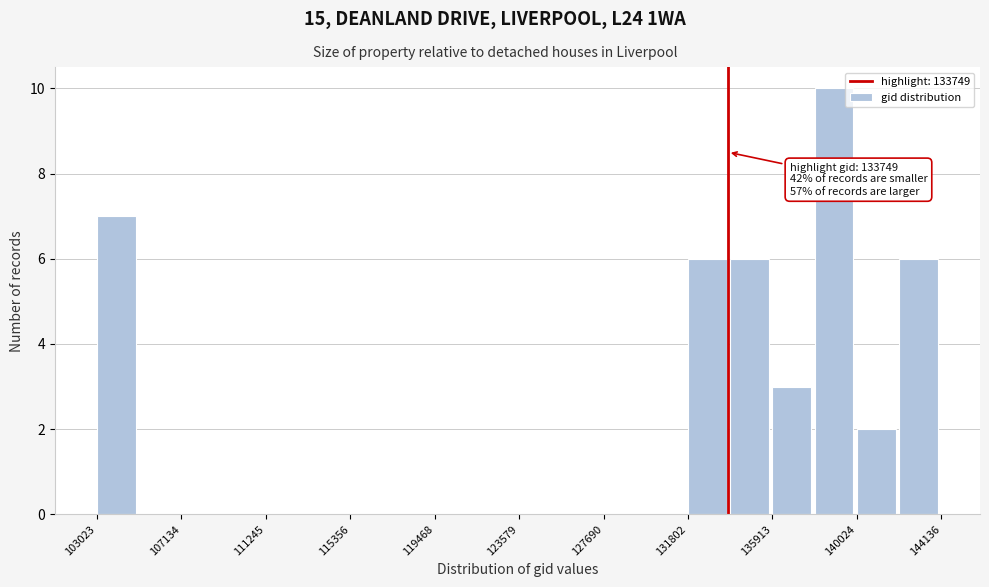

Over which range of the x-axis is the bar tallest?

138000 to 140000